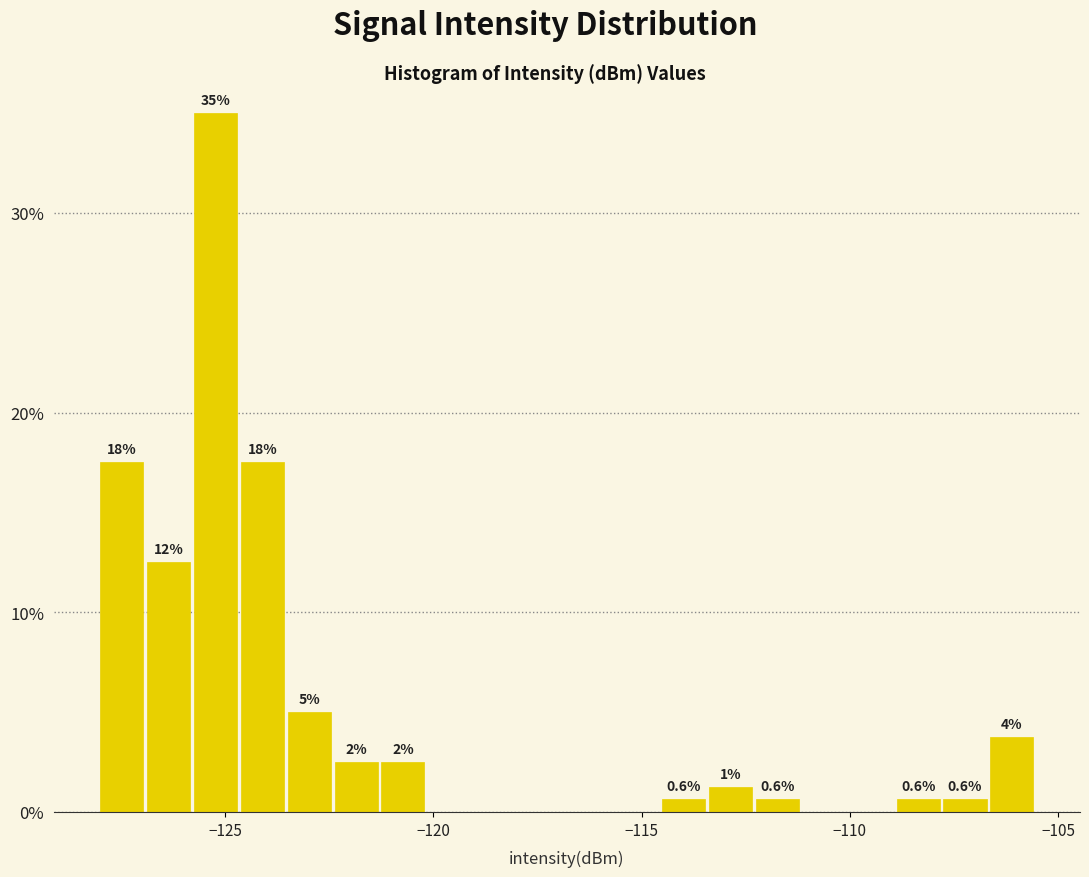

Around what value on the x-axis is the tallest bar? Give the approximate position of its centre, as read against the axis.

-125.0